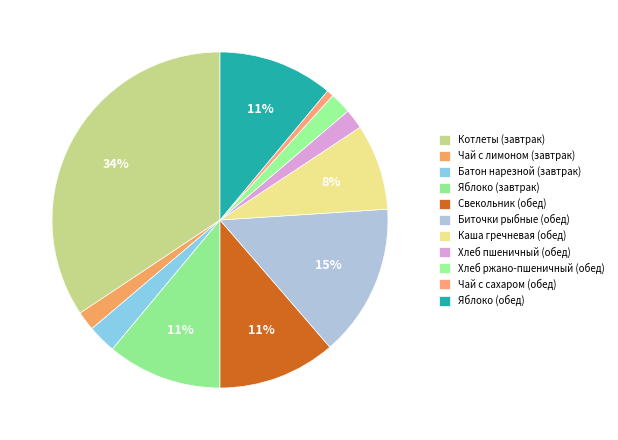

To the nearest percent, what portion does Хлеб пшеничный (обед) represent?

2%